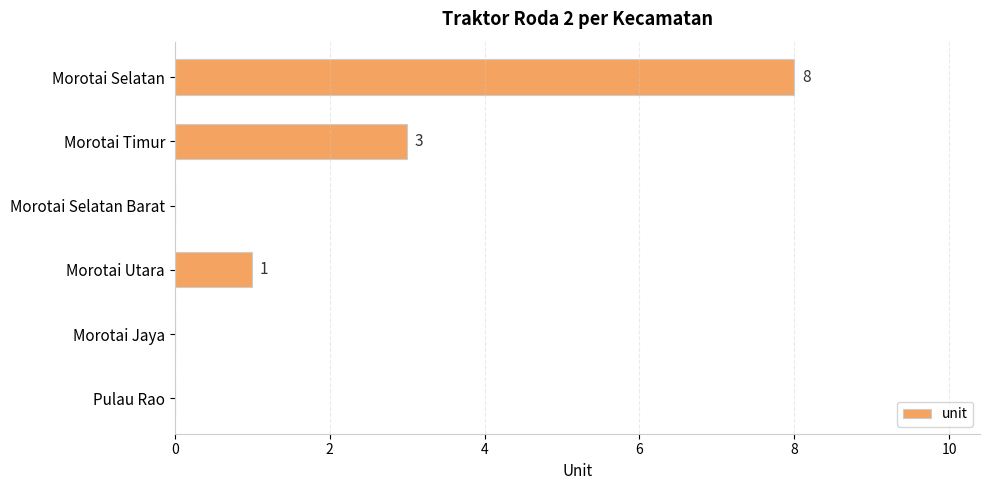

How many values are above zero?

3